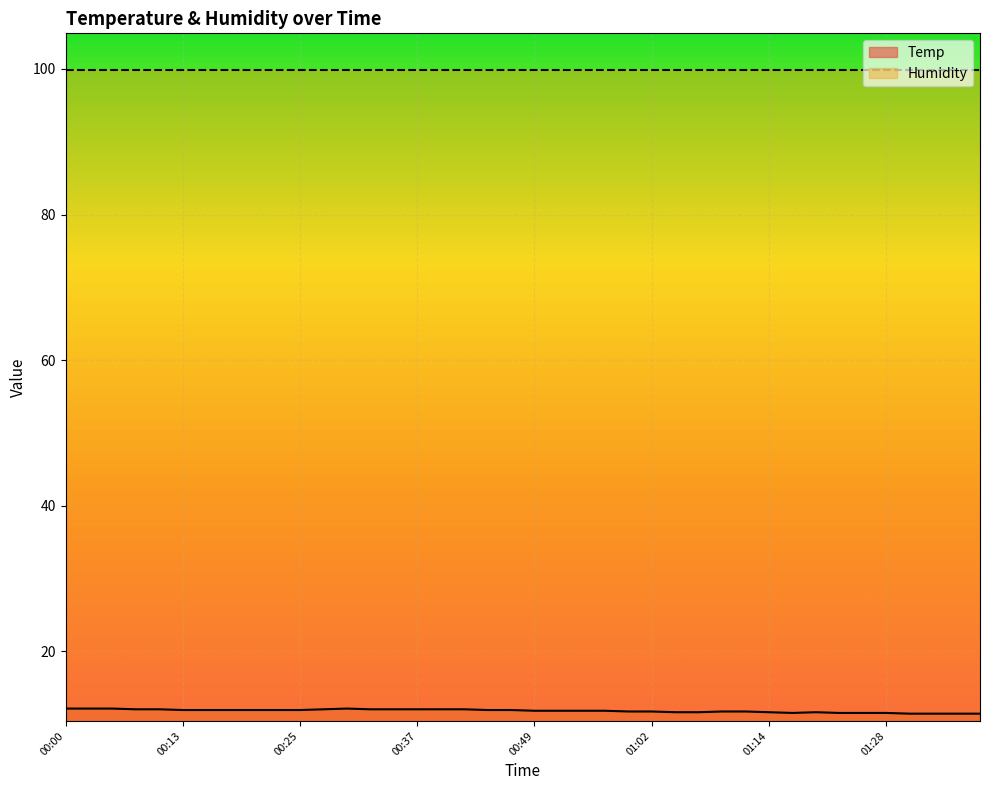

Where is the first local minimum?

01:17